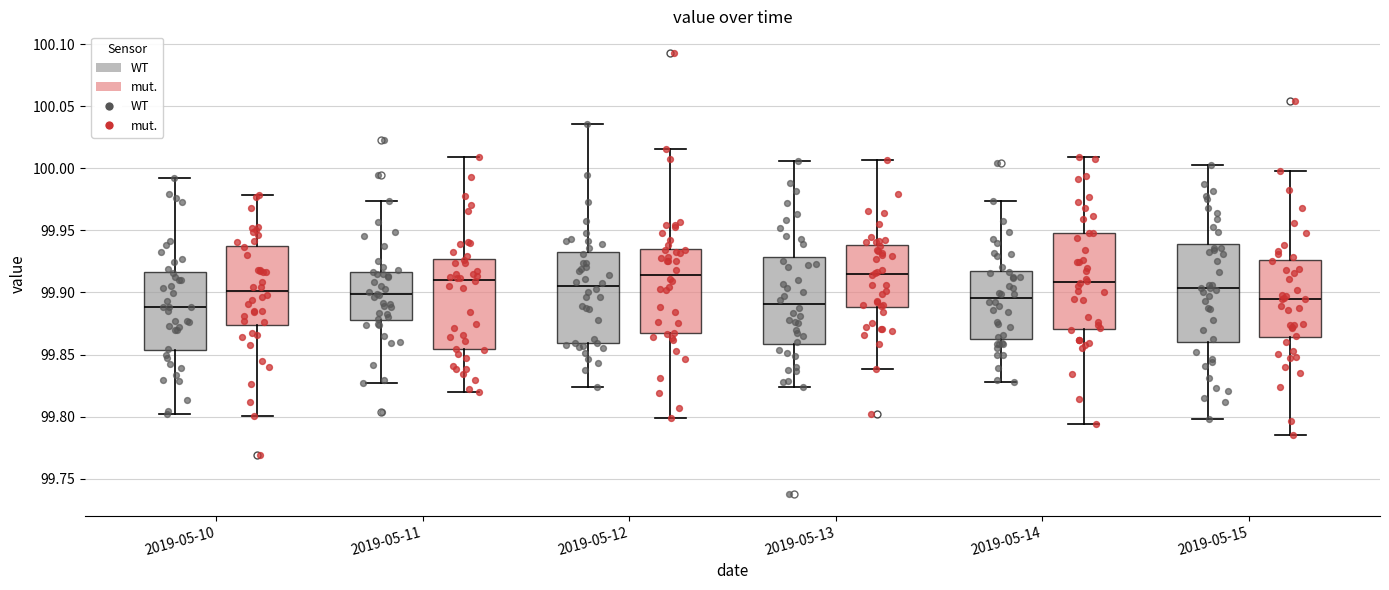

Where is the lower edge of the box for 2019-05-11 (mut.) on the y-axis? The values are not printed on the chart, so give them approximately, as read against the axis.

99.855